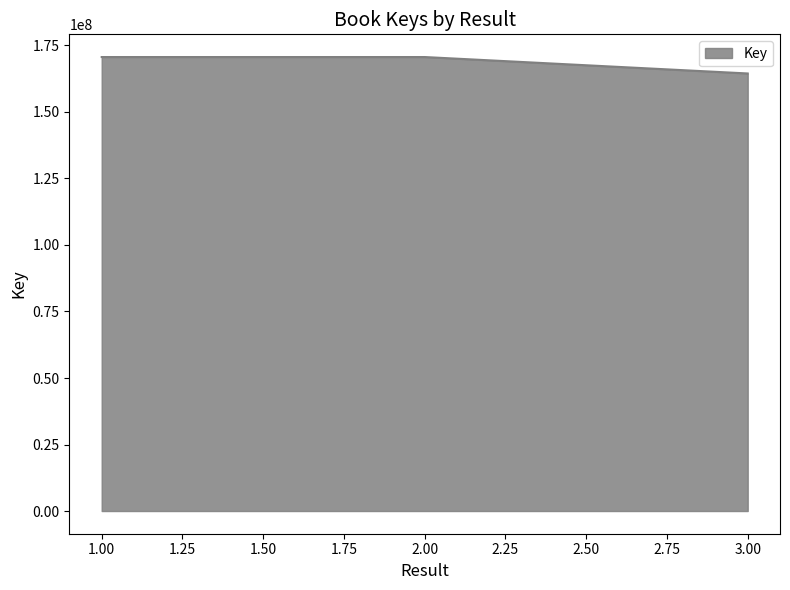

How many lines are shown in the chart?

1